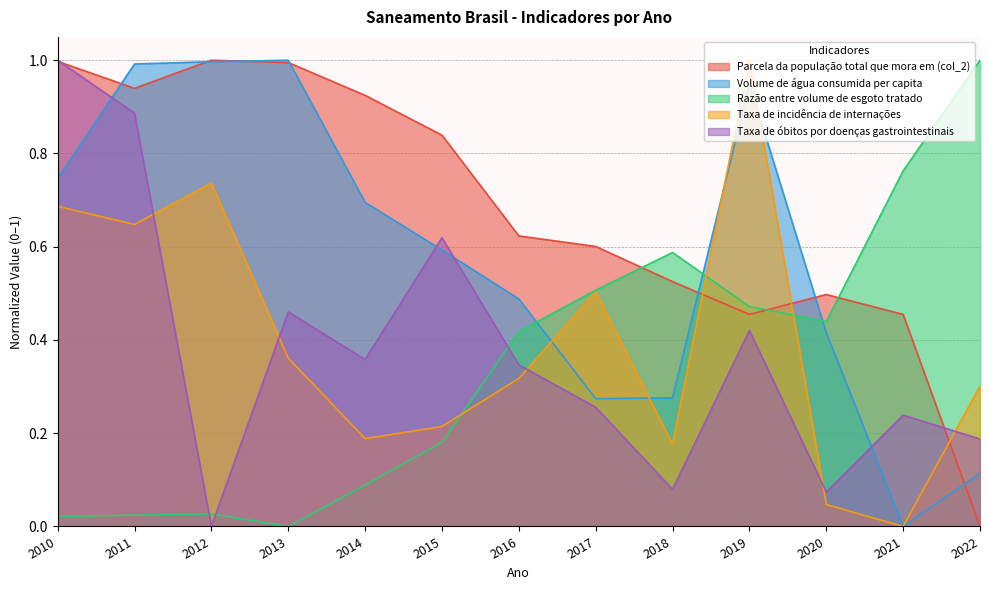

What is the total value across all series at 2015?

2.4